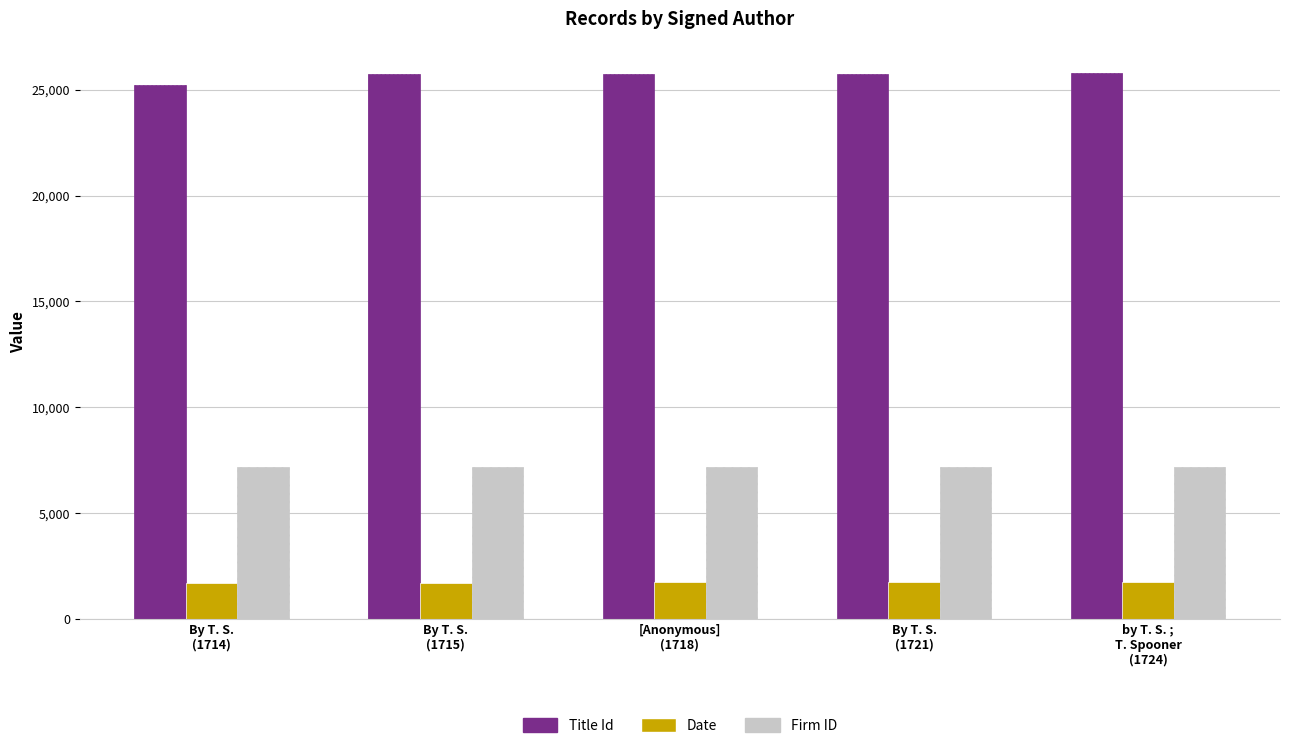

What is the difference between the Date values at [Anonymous]
(1718) and by T. S. ;
T. Spooner
(1724)?

6